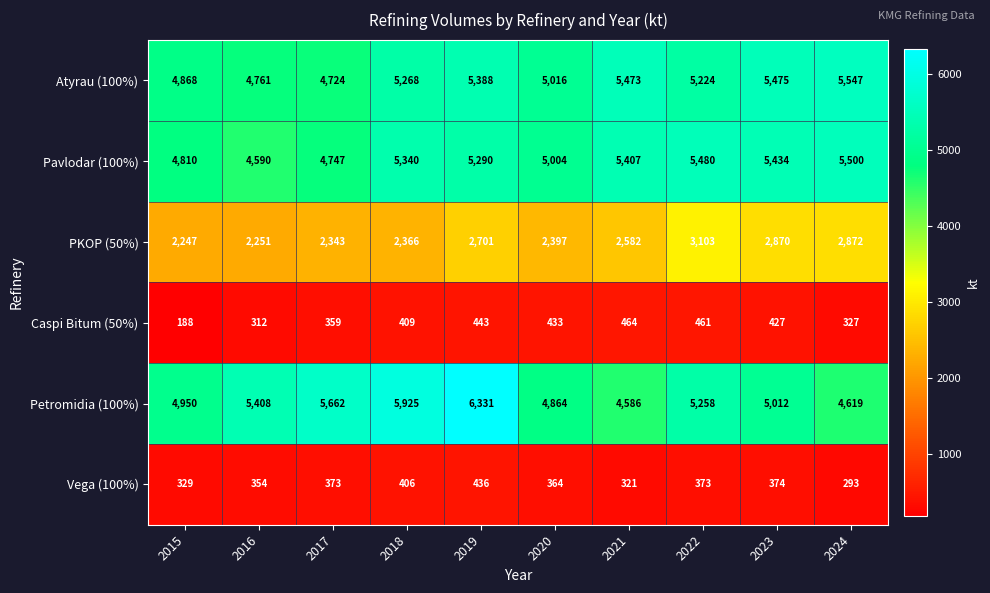

Read the Vega (100%) value at 2019, to the nearest 5.

435